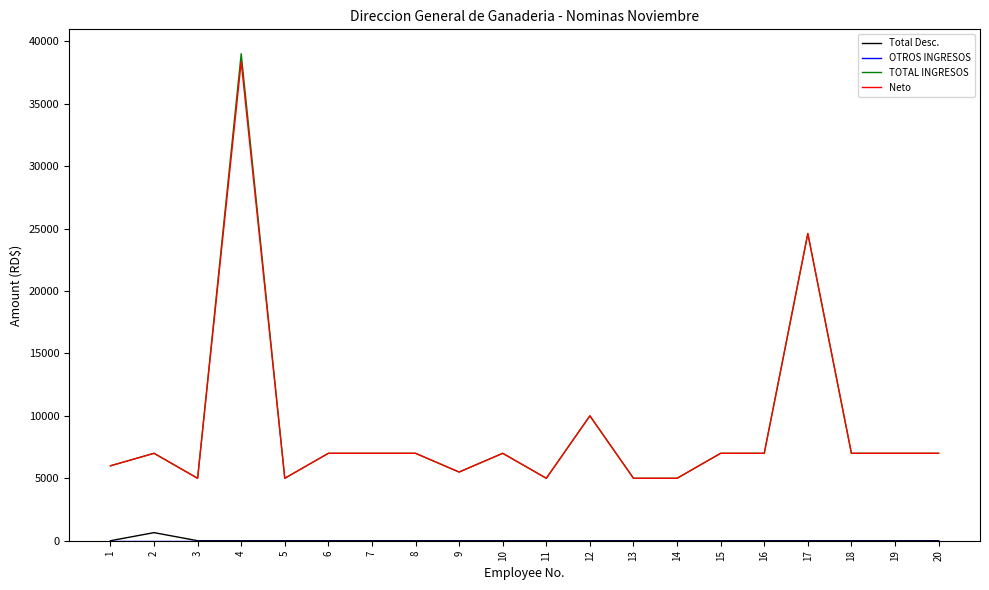

What is the spread (max minus min) of values at 10?

7000.0